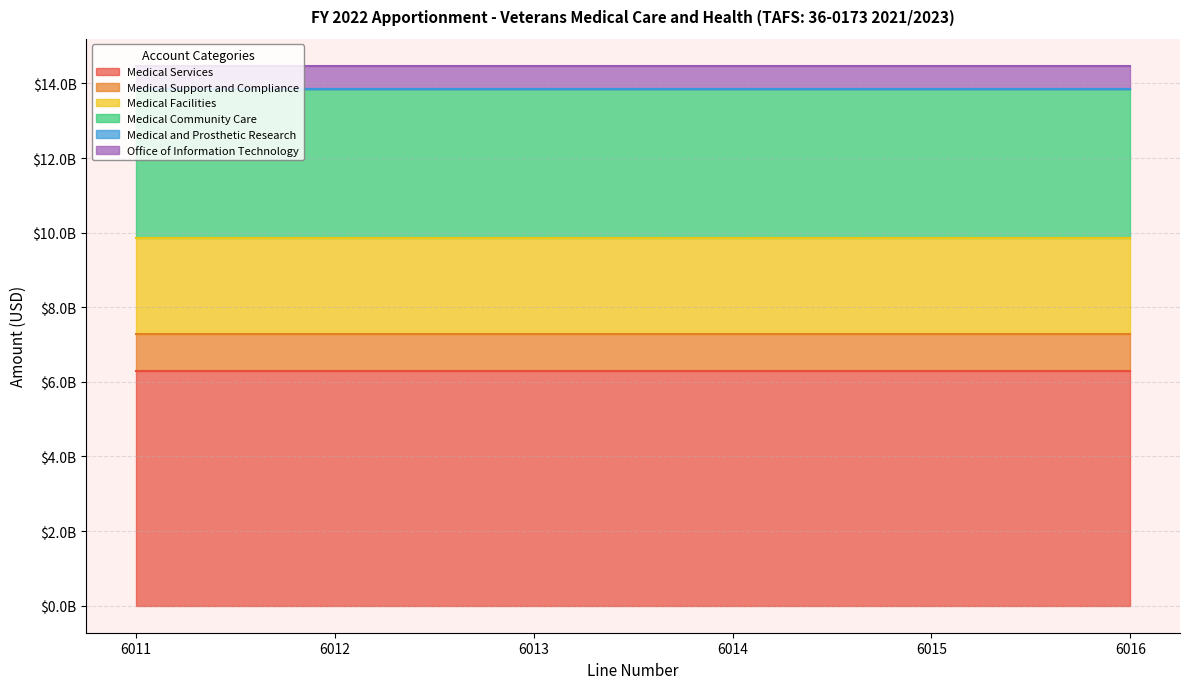

True or false: Medical Services and Medical Community Care cross at least once.

False